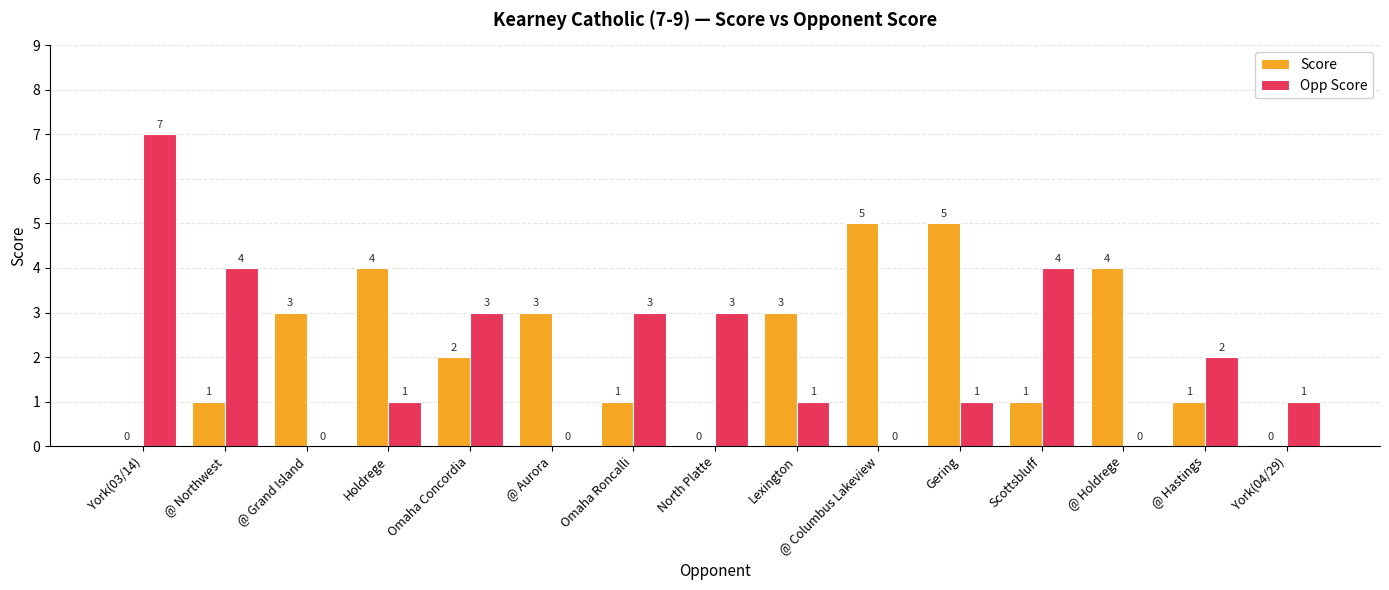

At which label does Score first exceed 2?

@ Grand Island